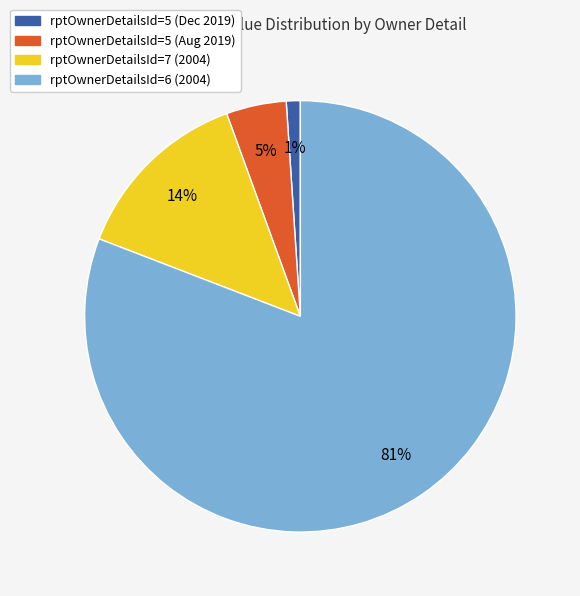

Is there any slice that represents more than half of the pie?

Yes